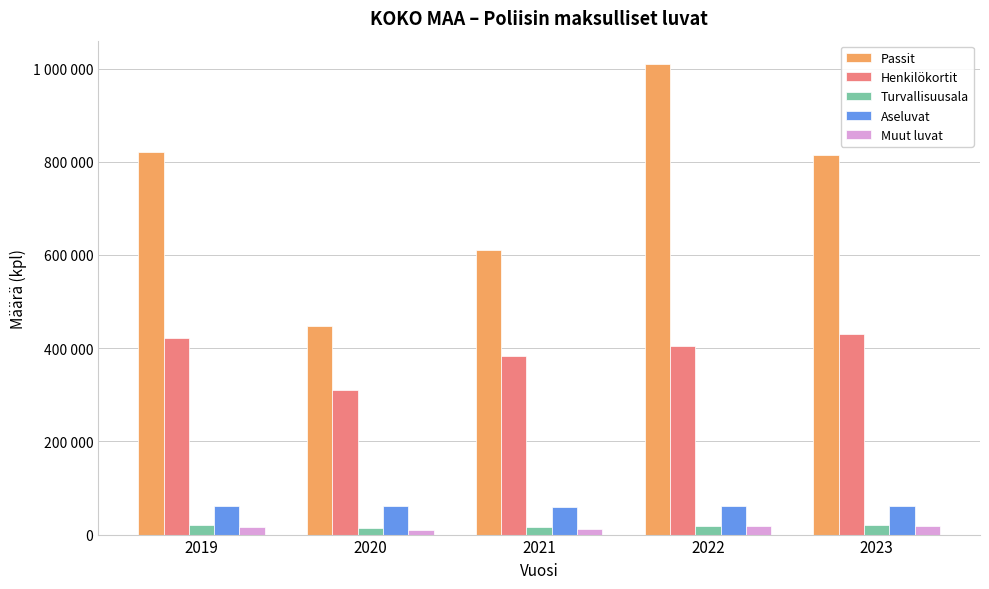

Between 2019 and 2021, which series saw the biggest shift?

Passit